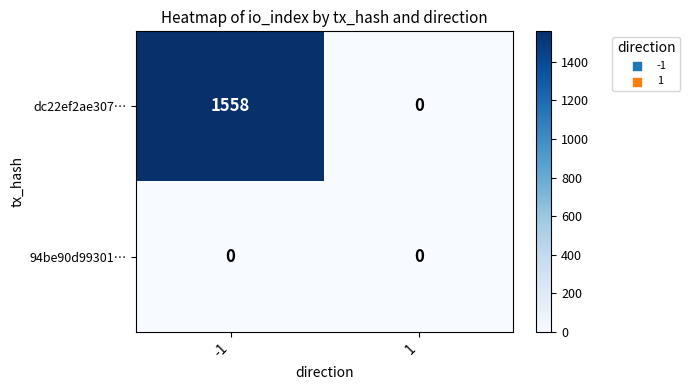

Which series has the largest total across all categories?

dc22ef2ae307…